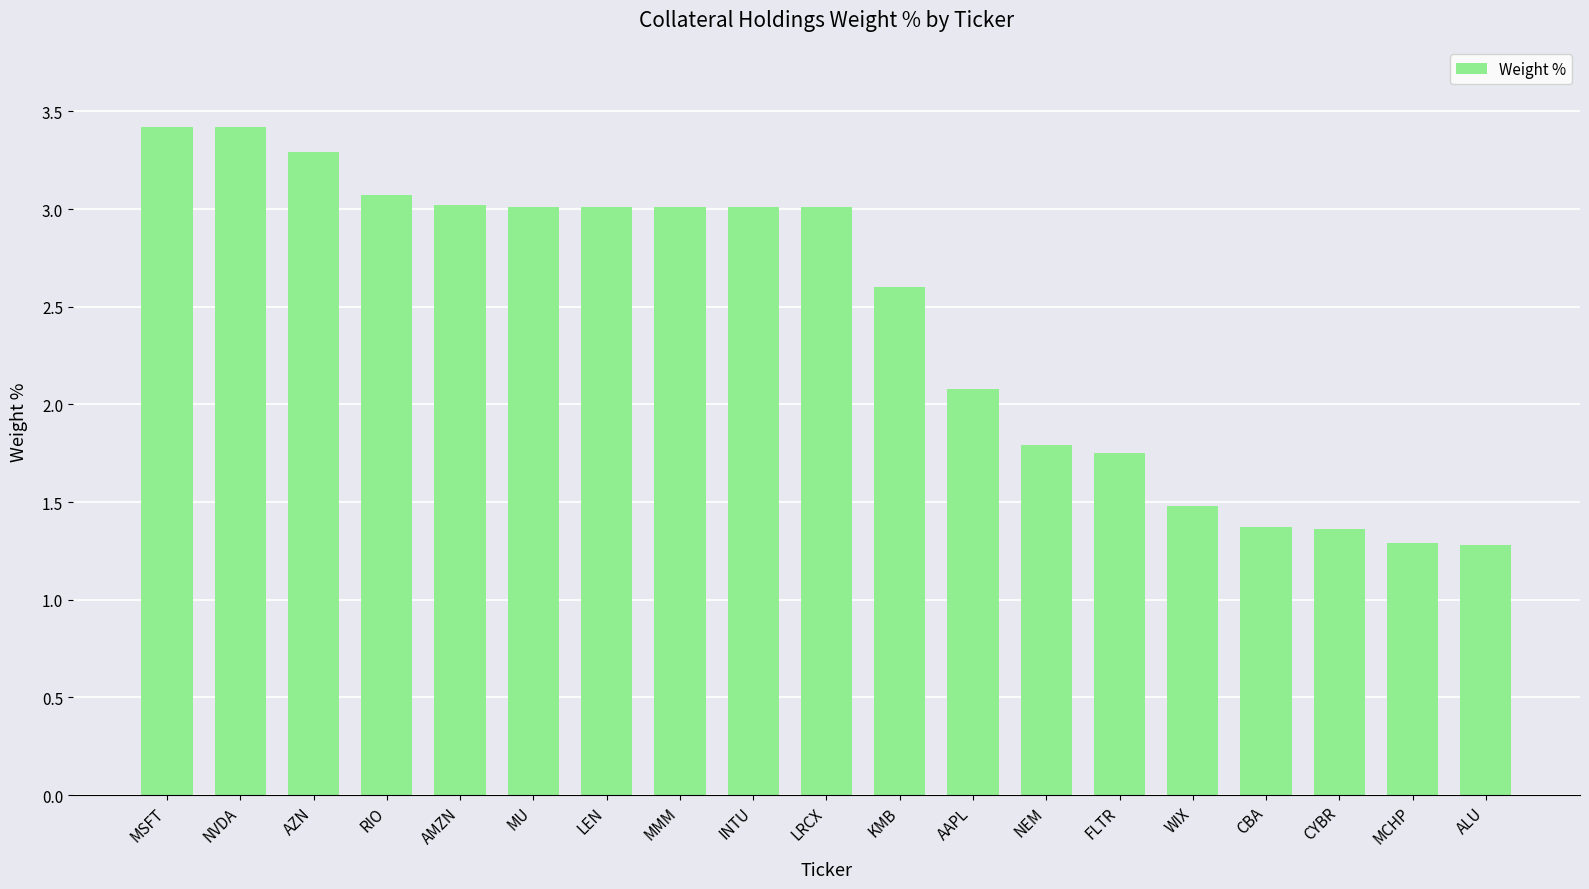

Are the bars grouped side by side (vs. stacked)?

No